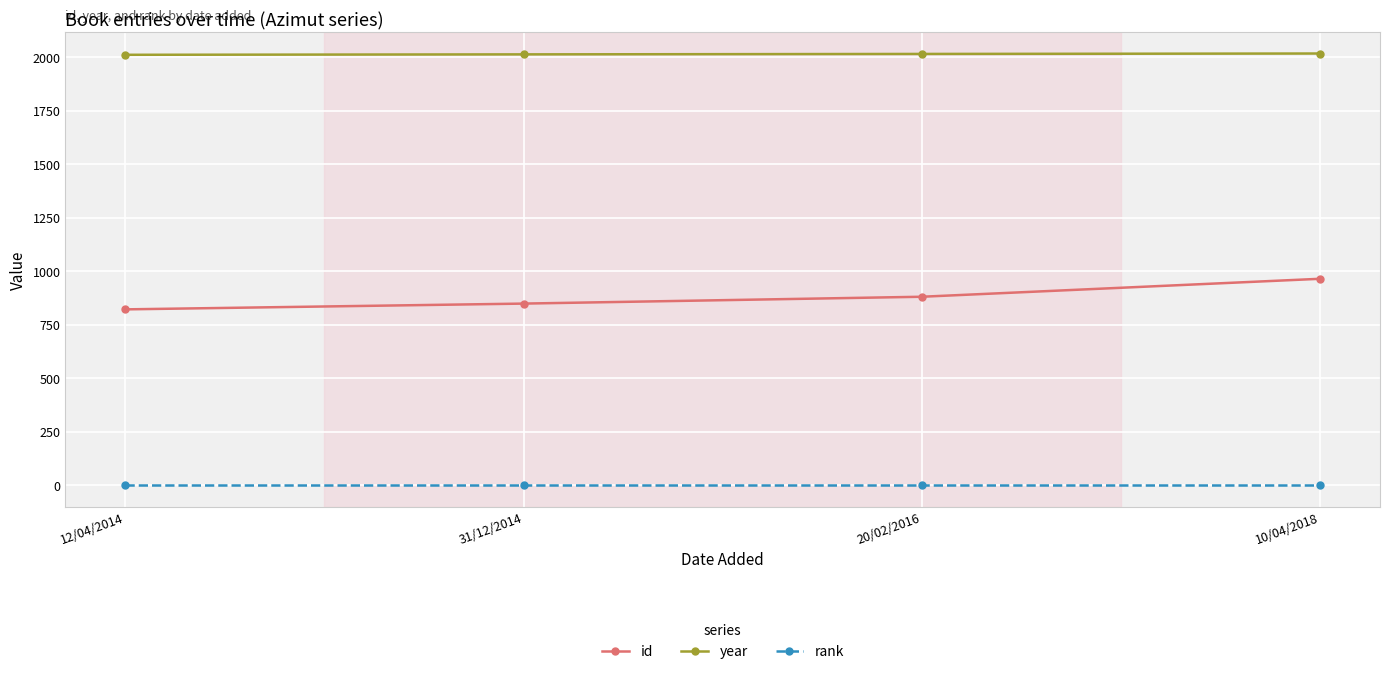

How many data points in year are less than 2016?

2